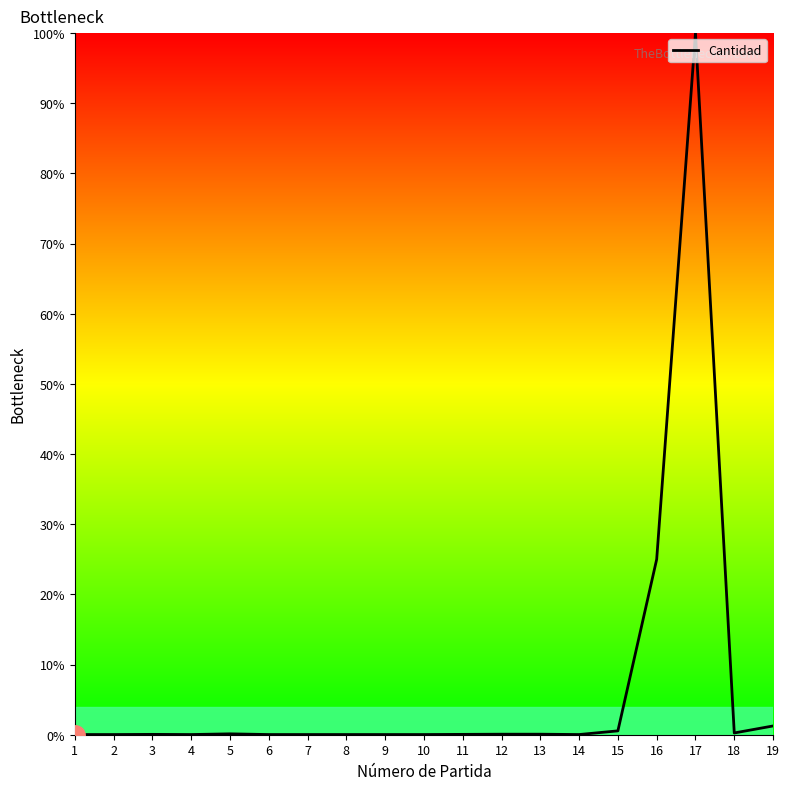

What is the difference between the maximum and minimum values?

100.0